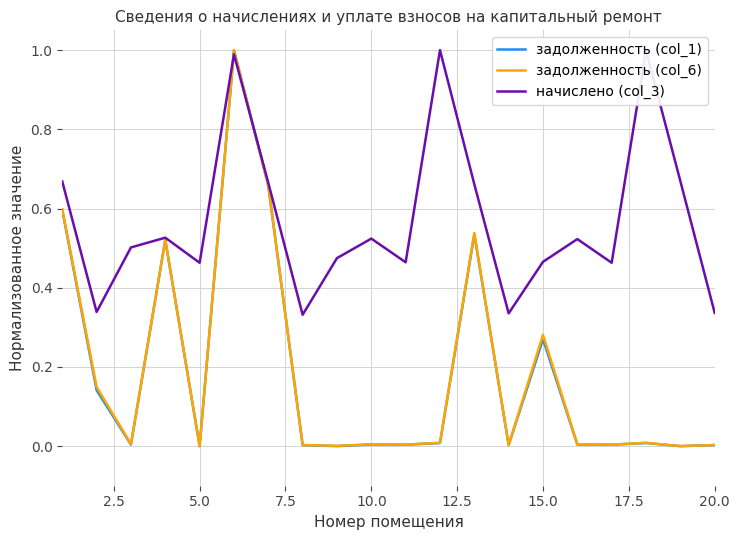

Which series has the largest total across all categories?

начислено (col_3)